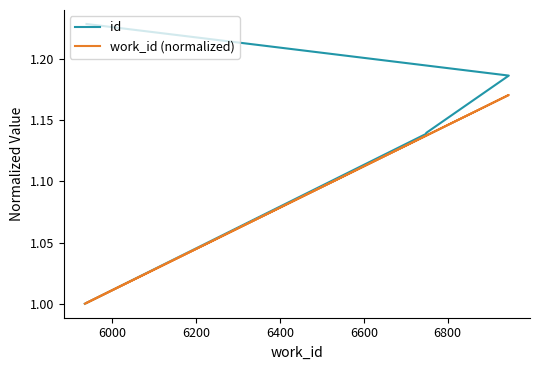

True or false: id has a value of 1.2 at 6600.

True